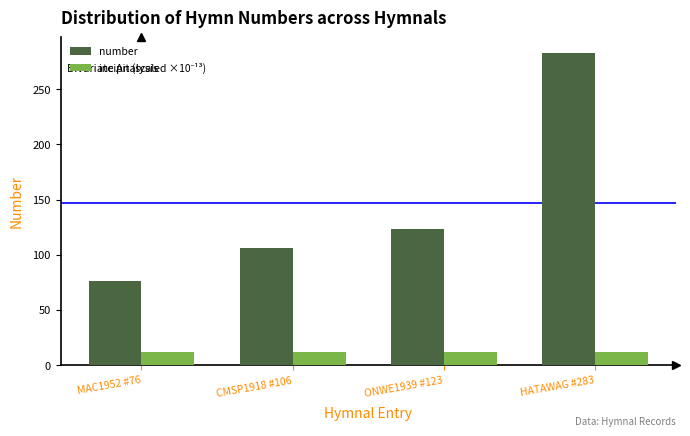

What is the minimum value shown in the chart?

11.7